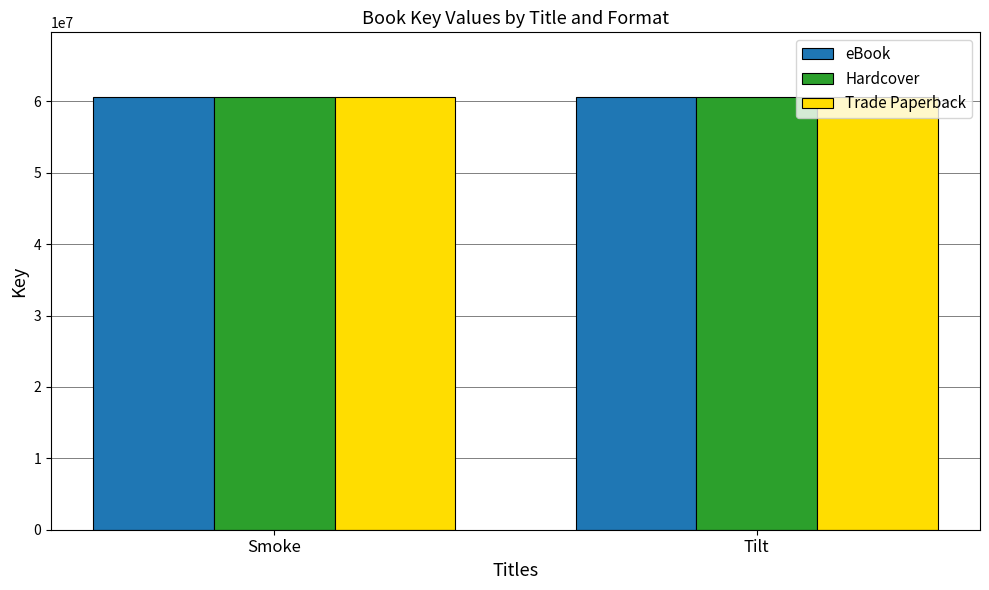

What are all the series names shown in the legend?

eBook, Hardcover, Trade Paperback